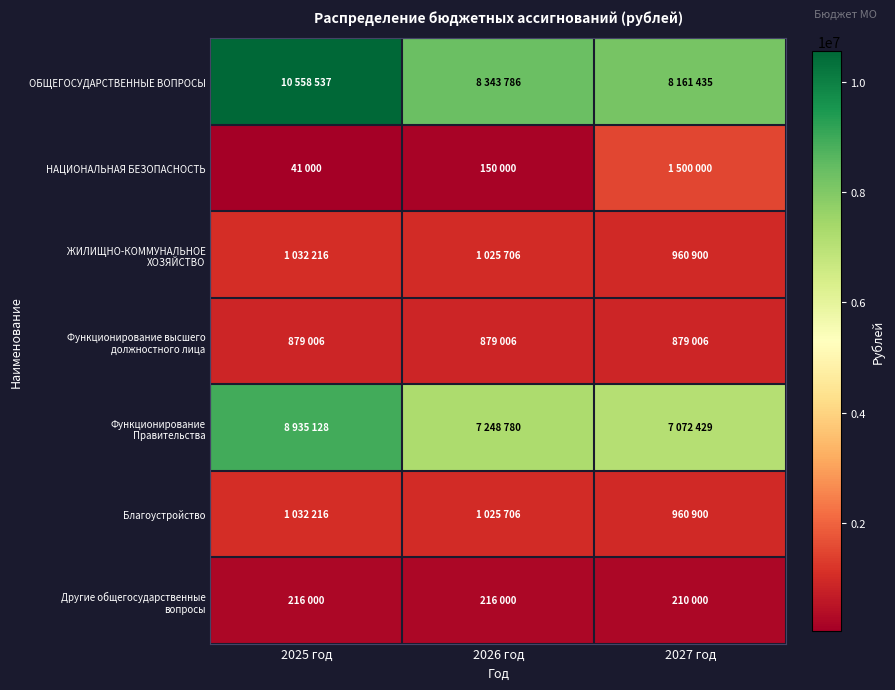

Rank the series at 2026 год from highest to lowest value.

ОБЩЕГОСУДАРСТВЕННЫЕ ВОПРОСЫ, Функционирование Правительства, ЖИЛИЩНО-КОММУНАЛЬНОЕ ХОЗЯЙСТВО, Благоустройство, Функционирование высшего должностного лица, Другие общегосударственные вопросы, НАЦИОНАЛЬНАЯ БЕЗОПАСНОСТЬ